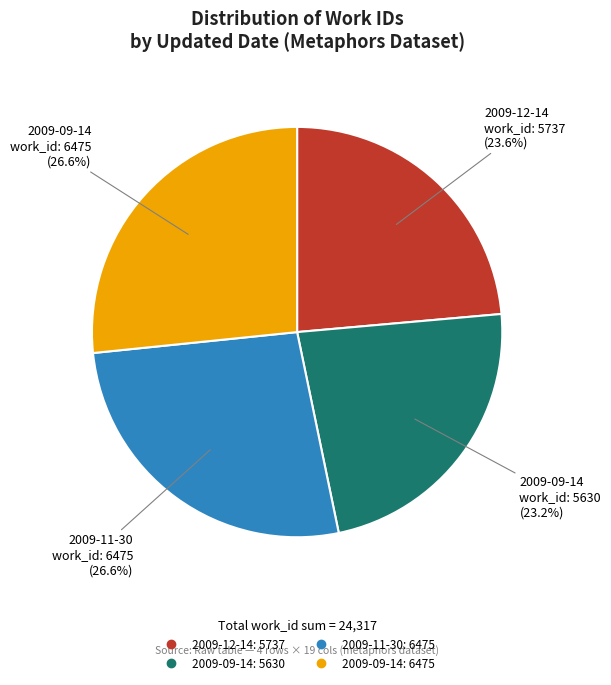

Is there any slice that represents more than half of the pie?

No